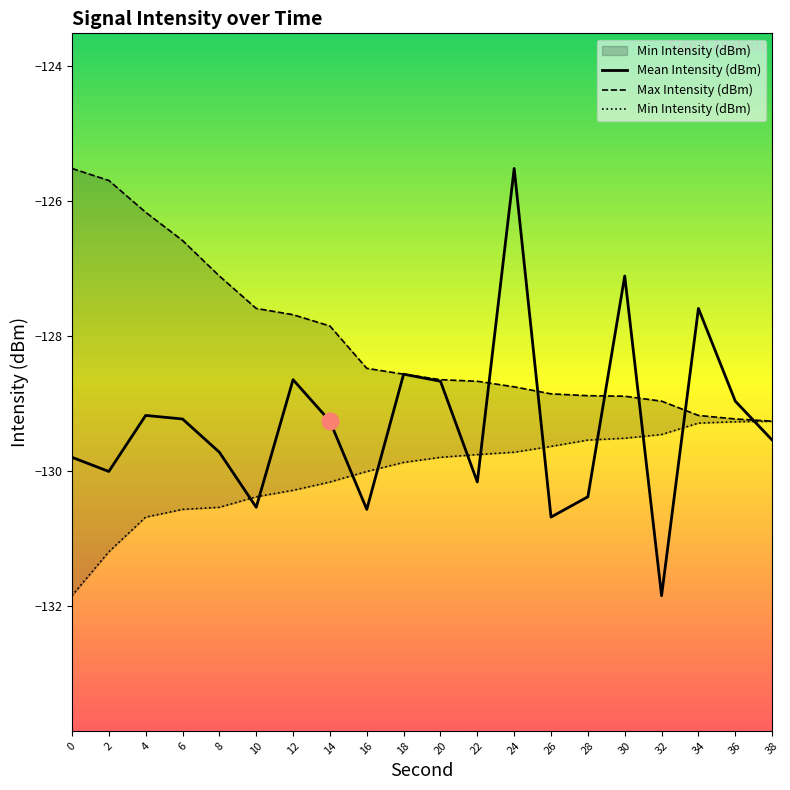

The value of Mean Intensity (dBm) at 14 is -169.2. True or false?

False